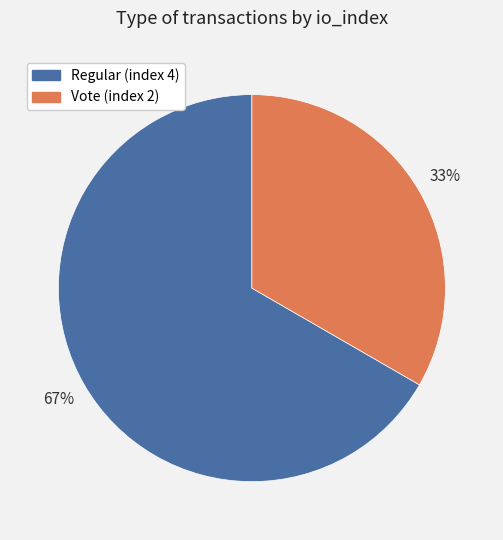

Rank the categories by value from lowest to highest.

Vote (index 2), Regular (index 4)